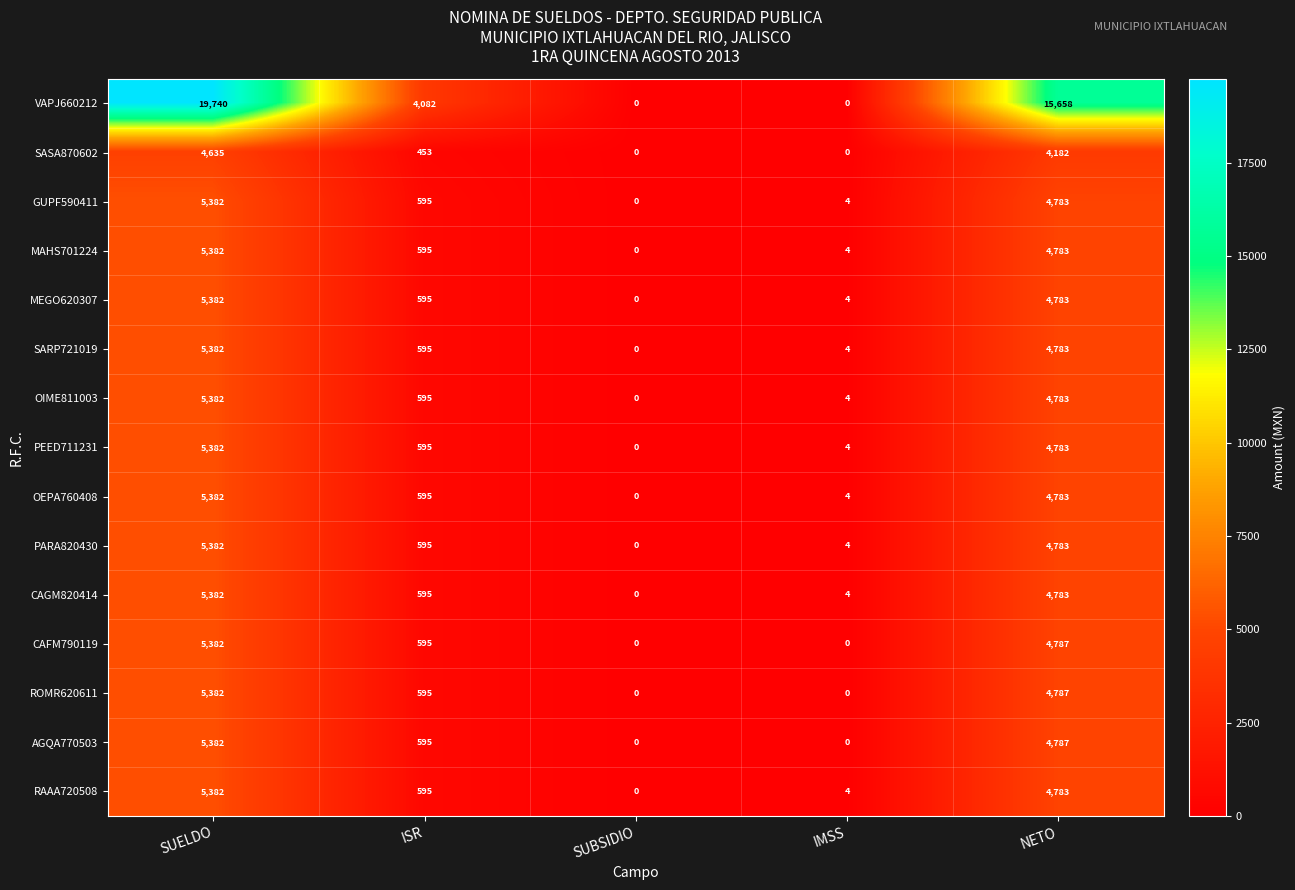

At which category is the sum across all series the highest?

SUELDO